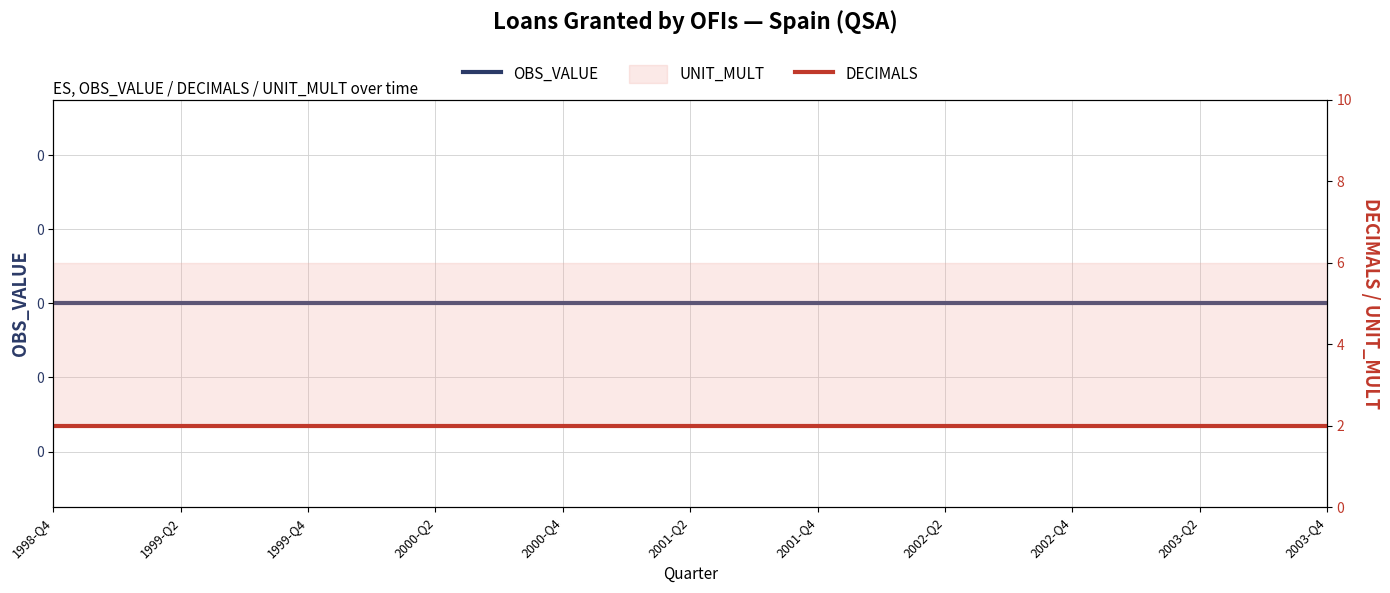

How many lines are shown in the chart?

2